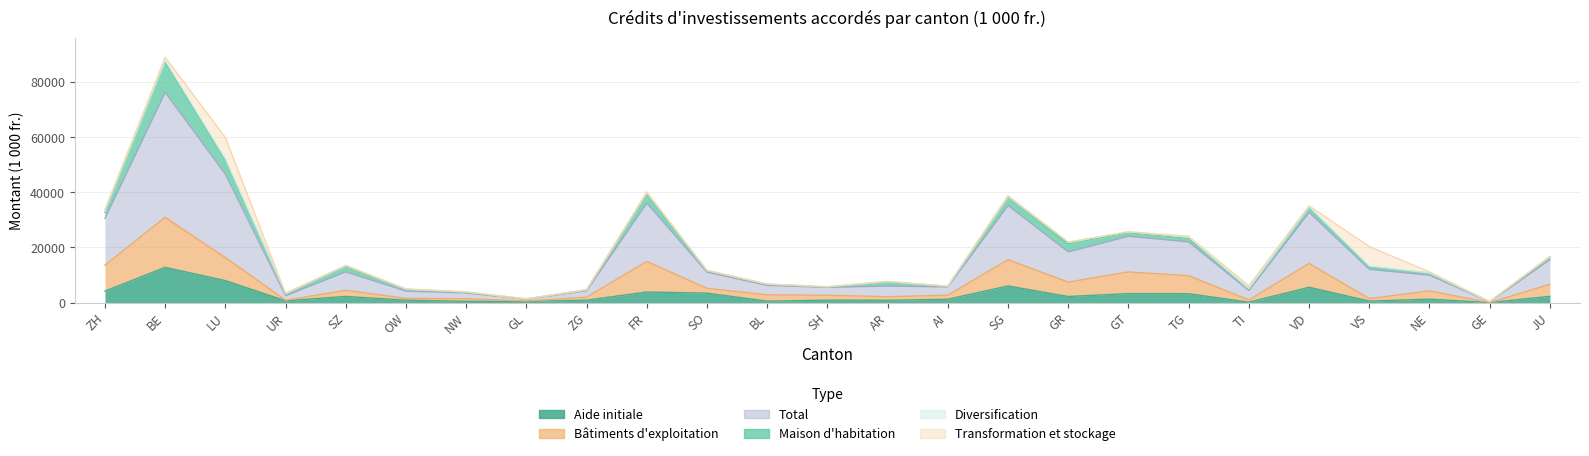

How many data points in Aide initiale are less than 1230?

12